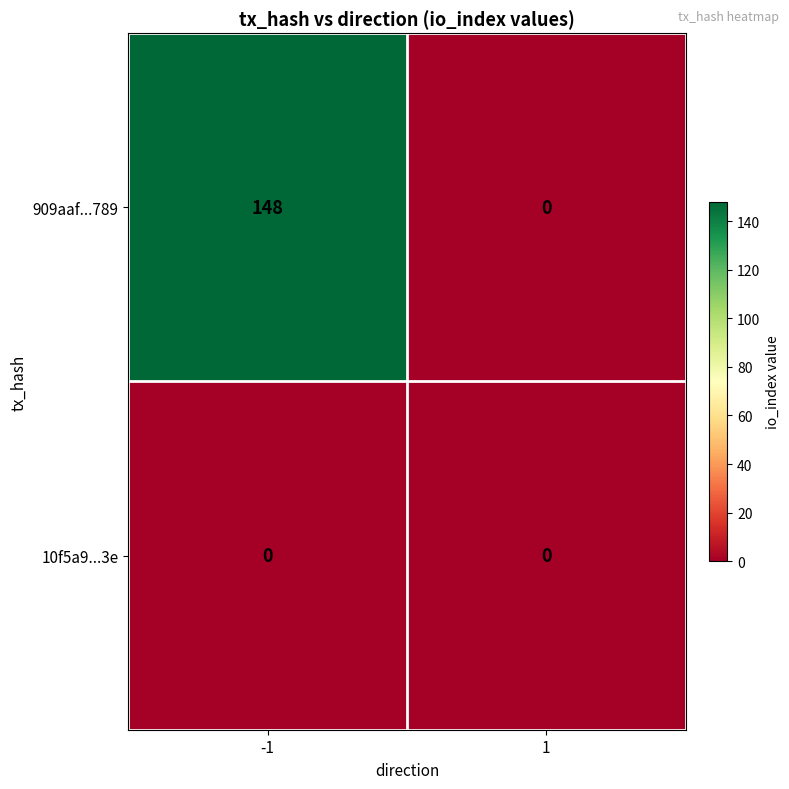

Reading left to right, what are all the values shown in this chart?

909aaf...789: 148	0
10f5a9...3e: 0	0